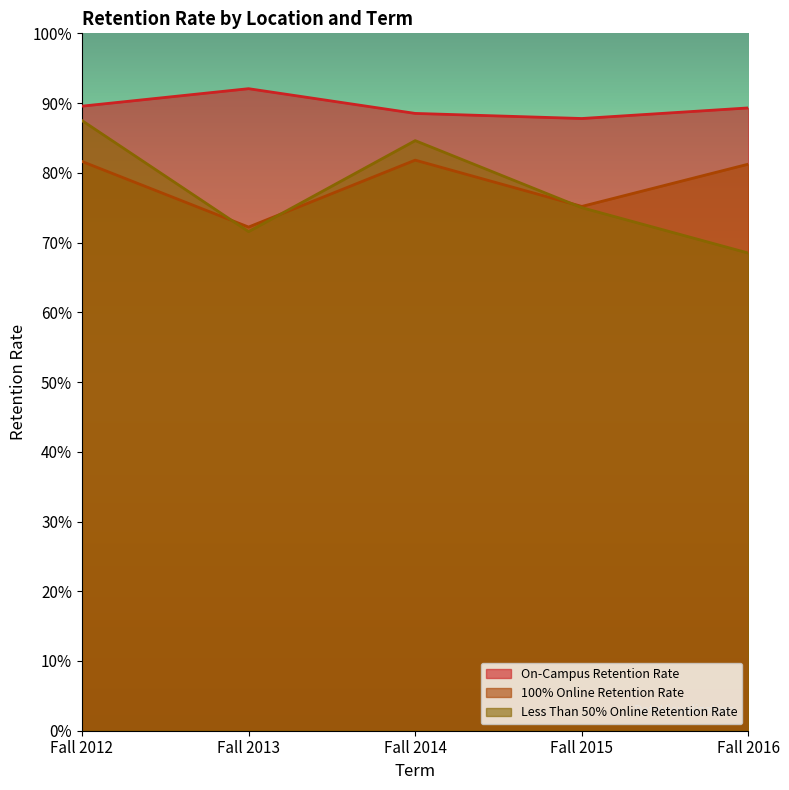

Does the chart have visible grid lines?

No